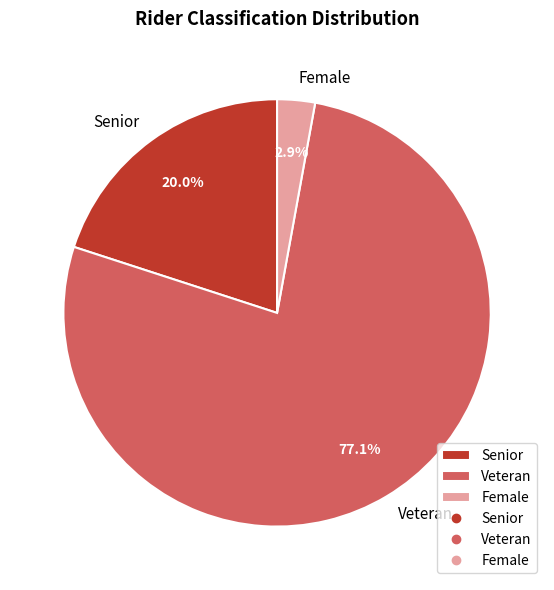

To the nearest percent, what is the combined percentage of Female and Veteran?

80%